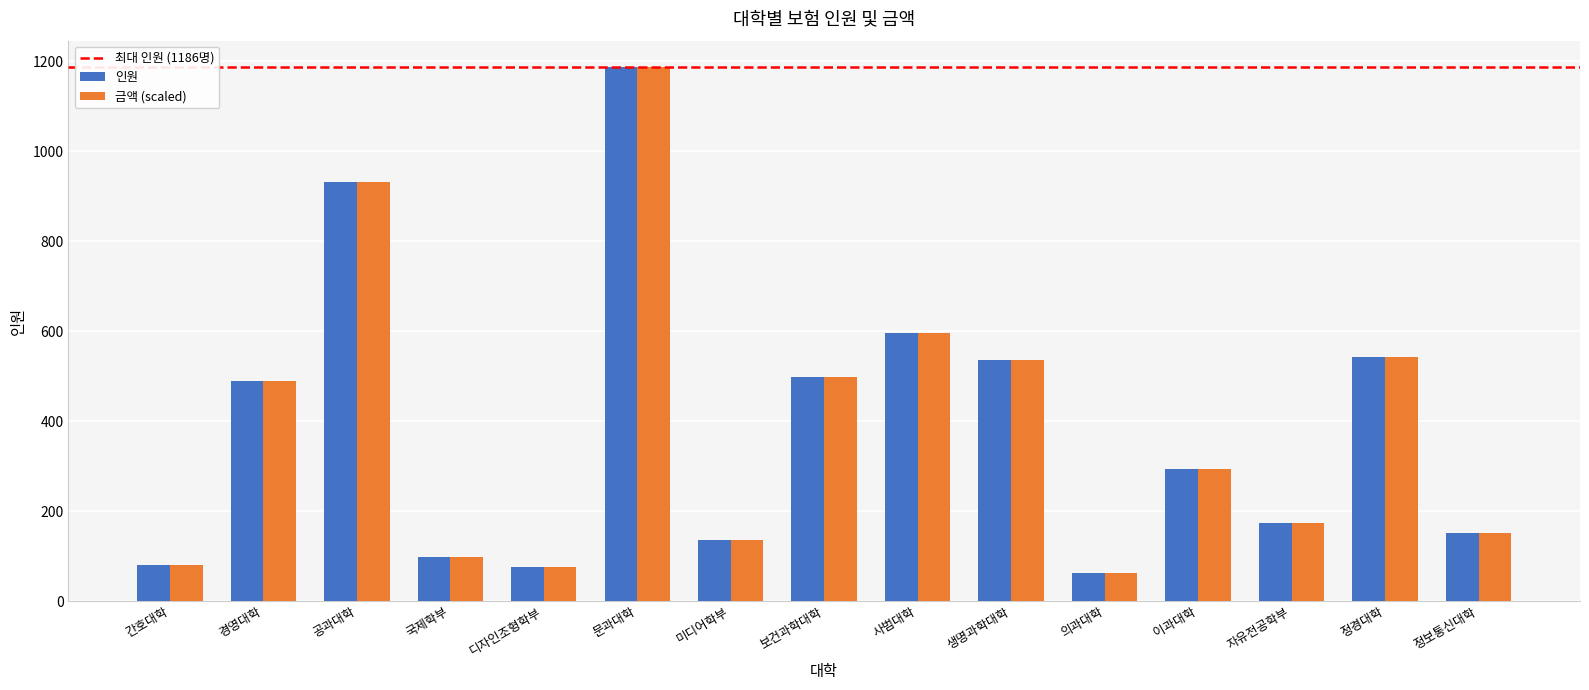

The value of 인원 at 생명과학대학 is 732.6. True or false?

False